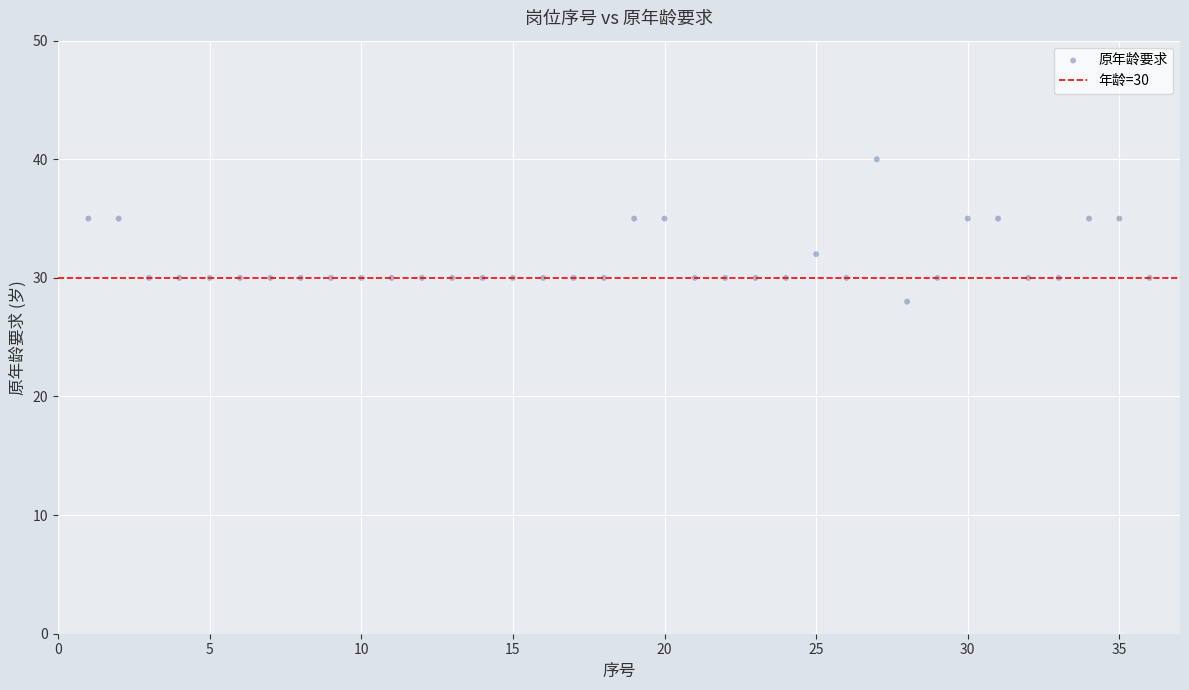

What is the range of X values (max minus min)?

35